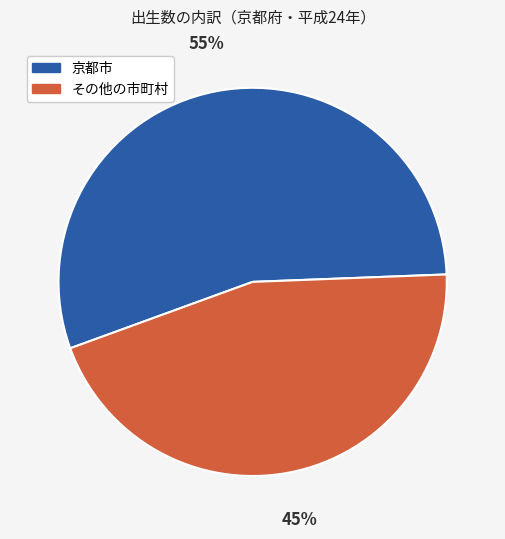

What is the smallest slice in the pie chart?

その他の市町村